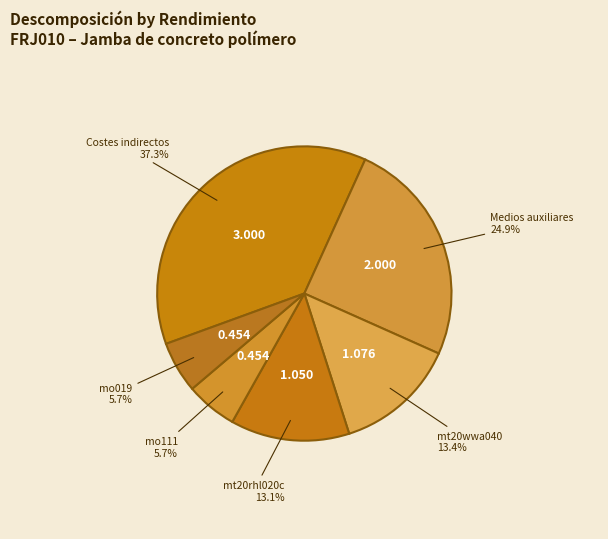

Is there a majority slice in this chart?

No